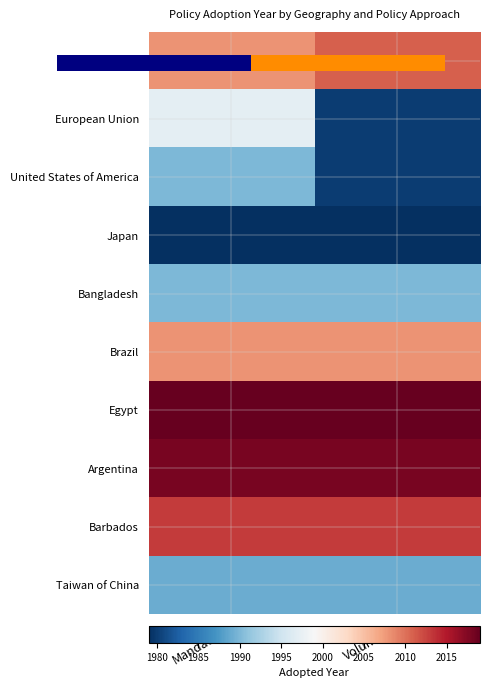

Is the value of Egypt at Voluntary greater than the value of China at Voluntary?

Yes